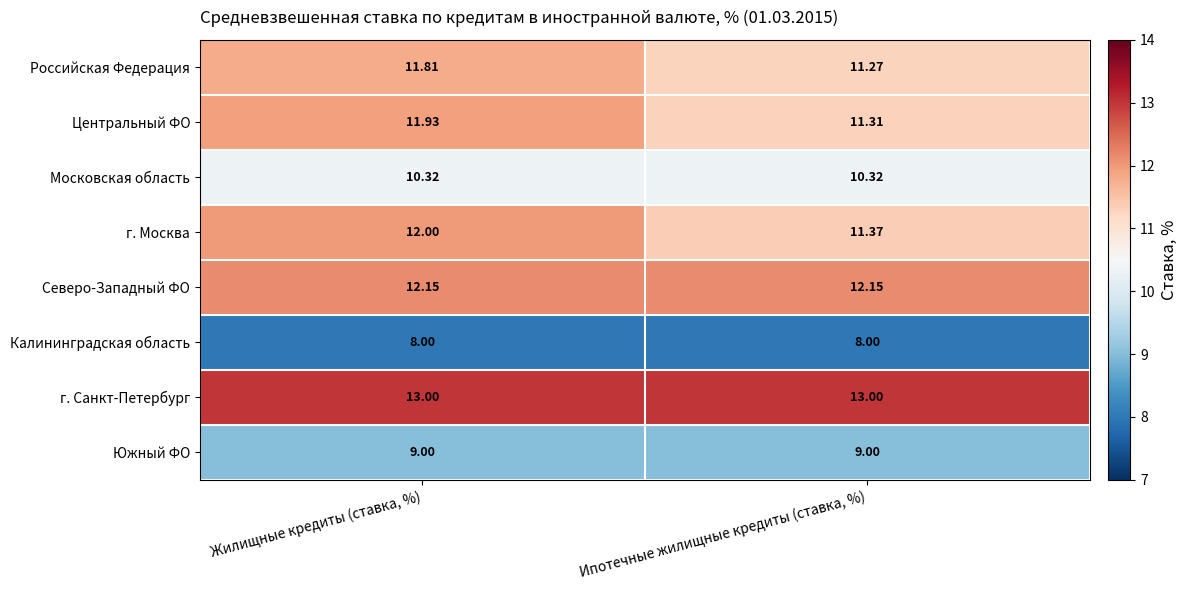

Which series has the largest total across all categories?

г. Санкт-Петербург